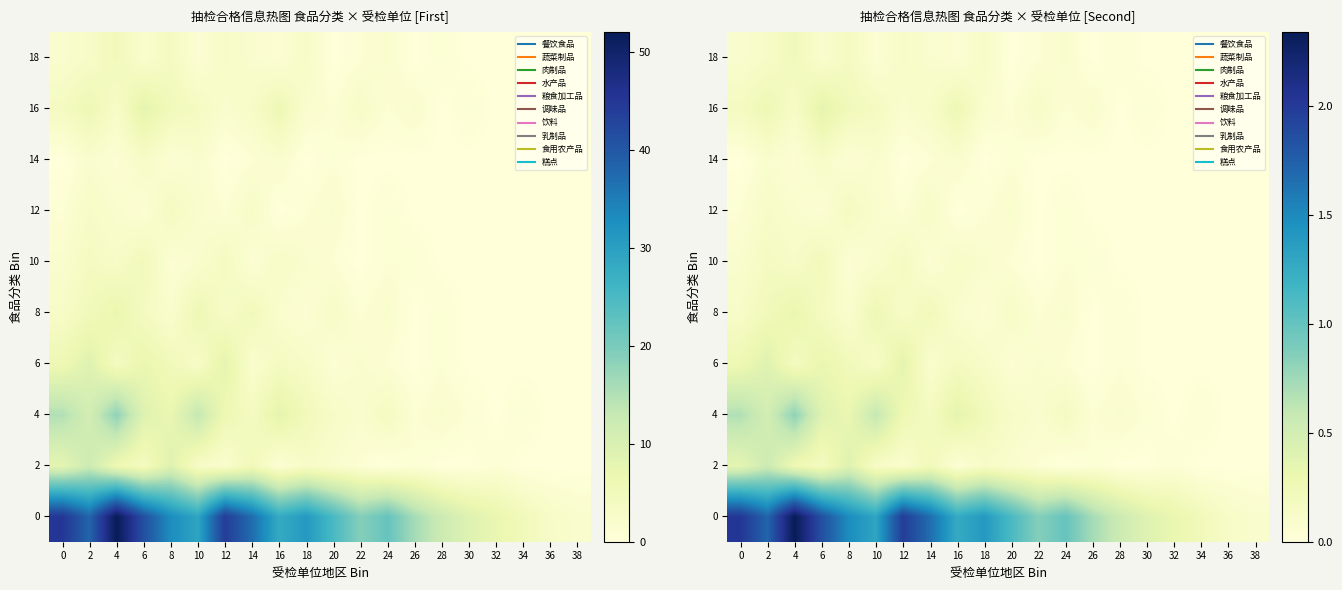

The value of 14 at 28 is 0.0. True or false?

True